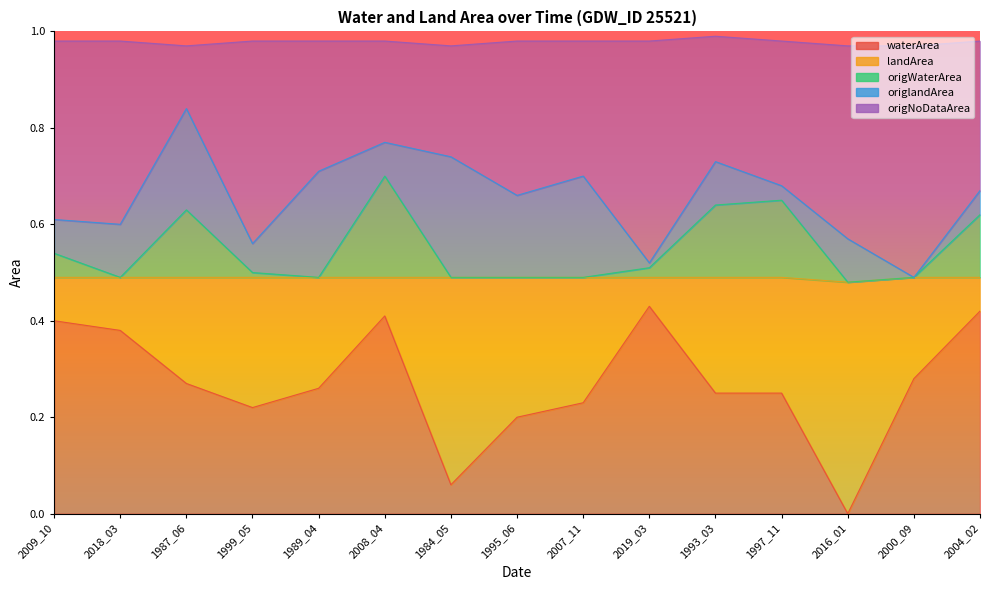

What is the minimum value for origWaterArea?

0.5